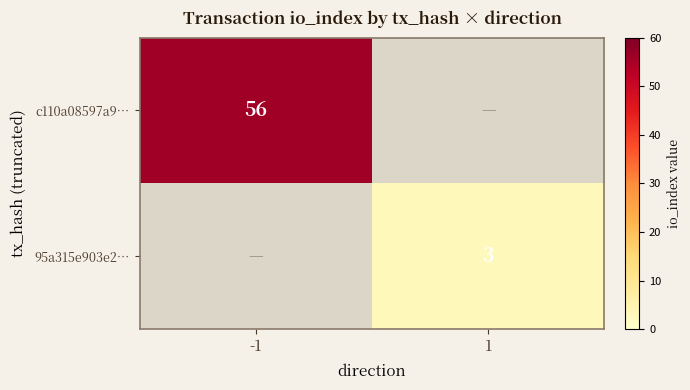

True or false: c110a08597a9… has a value of 87 at -1.

False